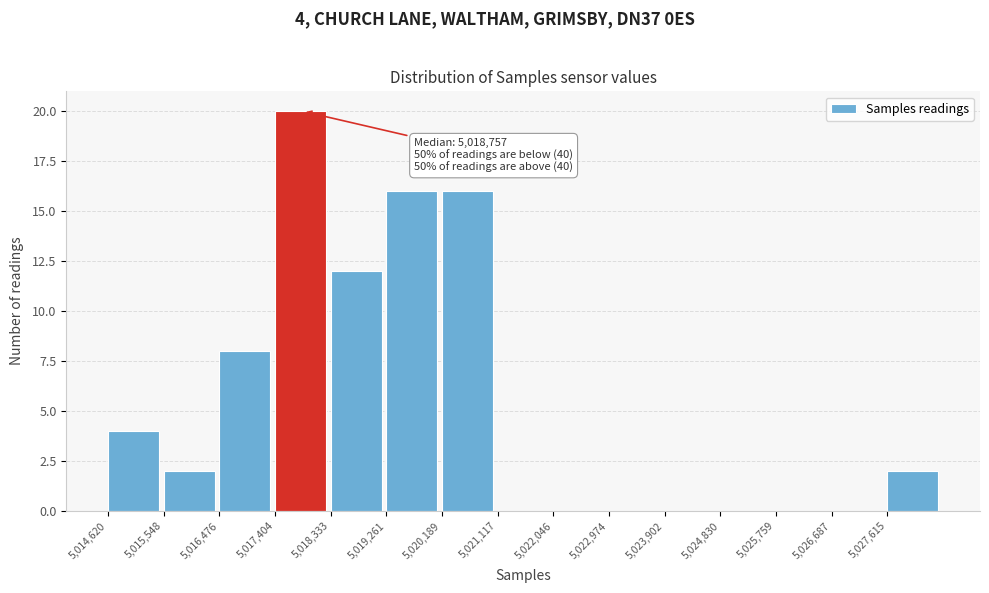

Which range on the x-axis has the tallest bar?

5017400 to 5018300